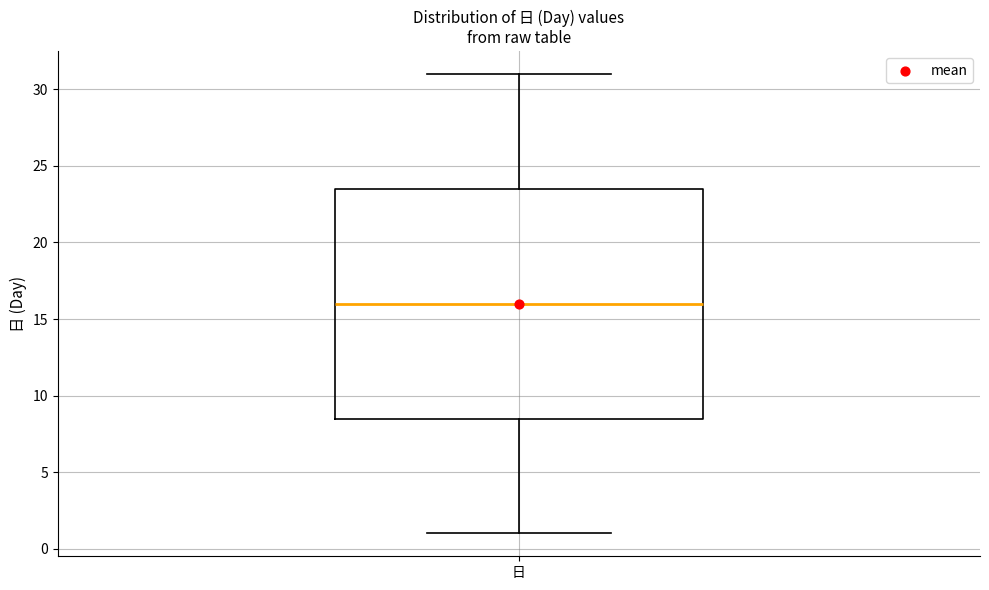

Transcribe this box plot: give where the median line is, the range the box spans, and where the two whiskers end, as read against the y-axis. The values are not printed on the chart, so give them approximately, as read against the axis.

median 16.0, box 8.5 to 23.5, whiskers 1.0 to 31.0